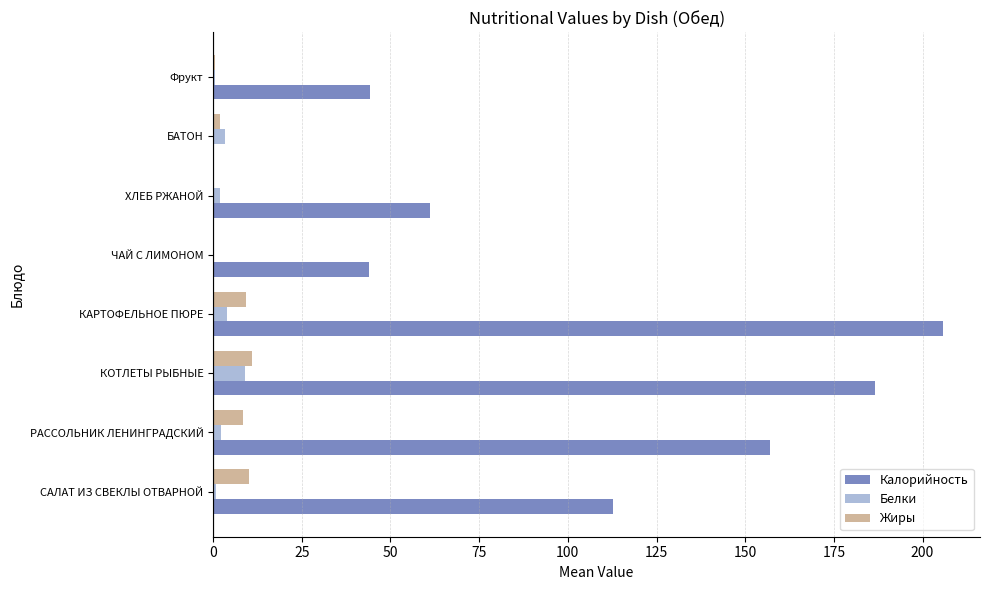

Which series has the largest total across all categories?

Калорийность